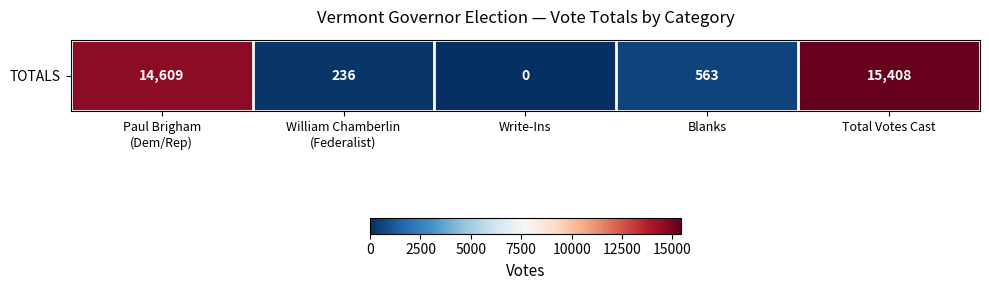

What is the average value?

6163